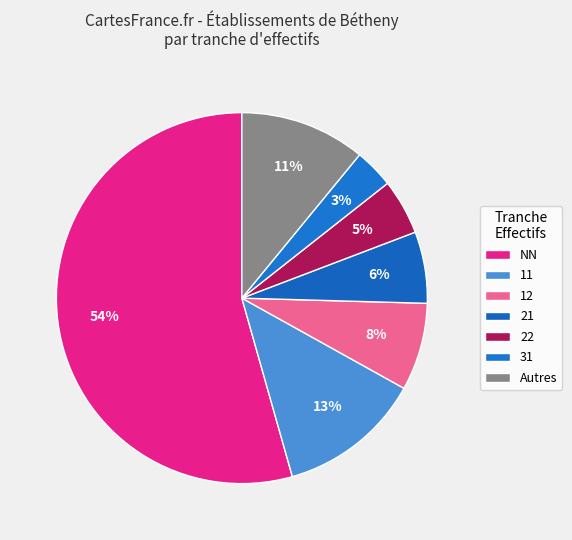

What is the majority slice?

NN